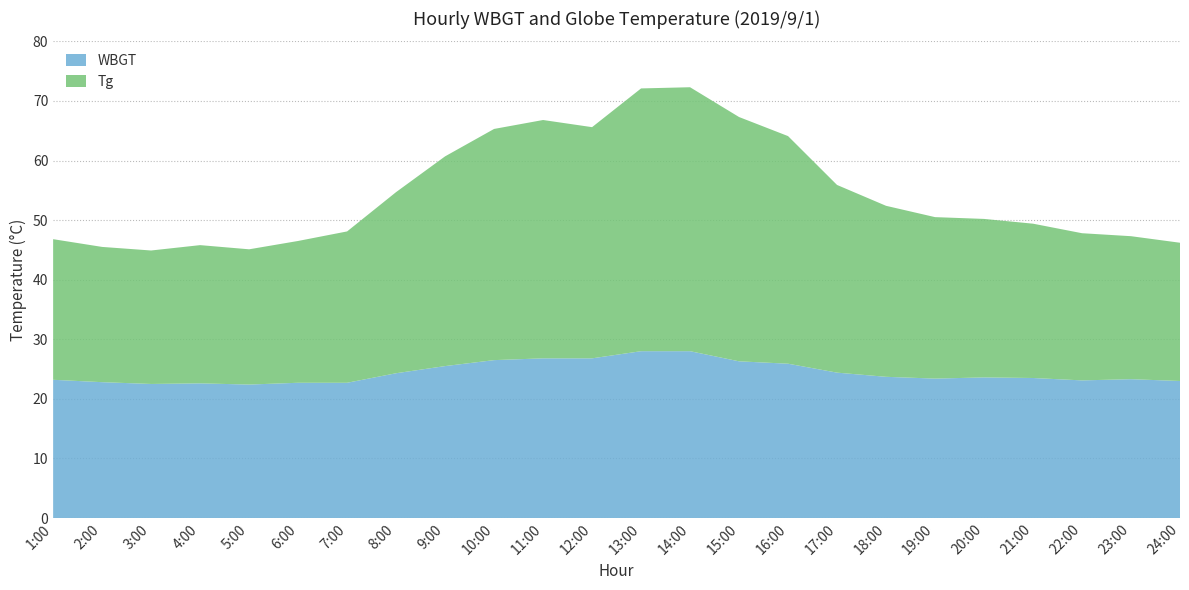

Reading left to right, what are all the values shown in this chart?

WBGT: 1:00=23.2	2:00=22.8	3:00=22.5	4:00=22.6	5:00=22.4	6:00=22.7	7:00=22.7	8:00=24.3	9:00=25.5	10:00=26.5	11:00=26.8	12:00=26.8	13:00=28.0	14:00=28.0	15:00=26.3	16:00=25.9	17:00=24.4	18:00=23.7	19:00=23.4	20:00=23.6	21:00=23.5	22:00=23.1	23:00=23.3	24:00=23.0
Tg: 1:00=23.6	2:00=22.7	3:00=22.4	4:00=23.2	5:00=22.7	6:00=23.8	7:00=25.4	8:00=30.4	9:00=35.2	10:00=38.8	11:00=40.0	12:00=38.8	13:00=44.1	14:00=44.3	15:00=41.0	16:00=38.2	17:00=31.5	18:00=28.7	19:00=27.1	20:00=26.6	21:00=25.9	22:00=24.7	23:00=24.0	24:00=23.2